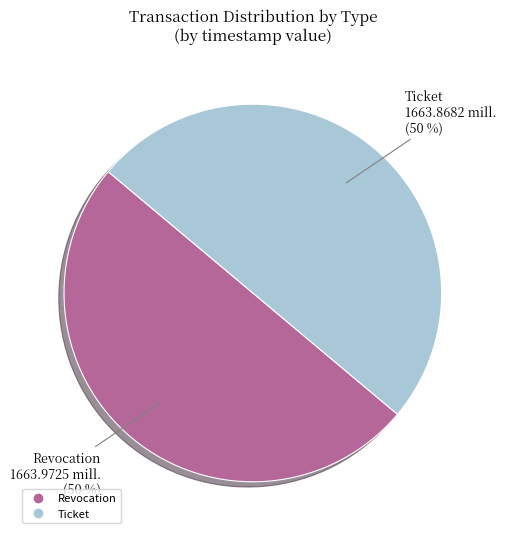

Do Revocation and Ticket together represent more than half of the pie?

Yes